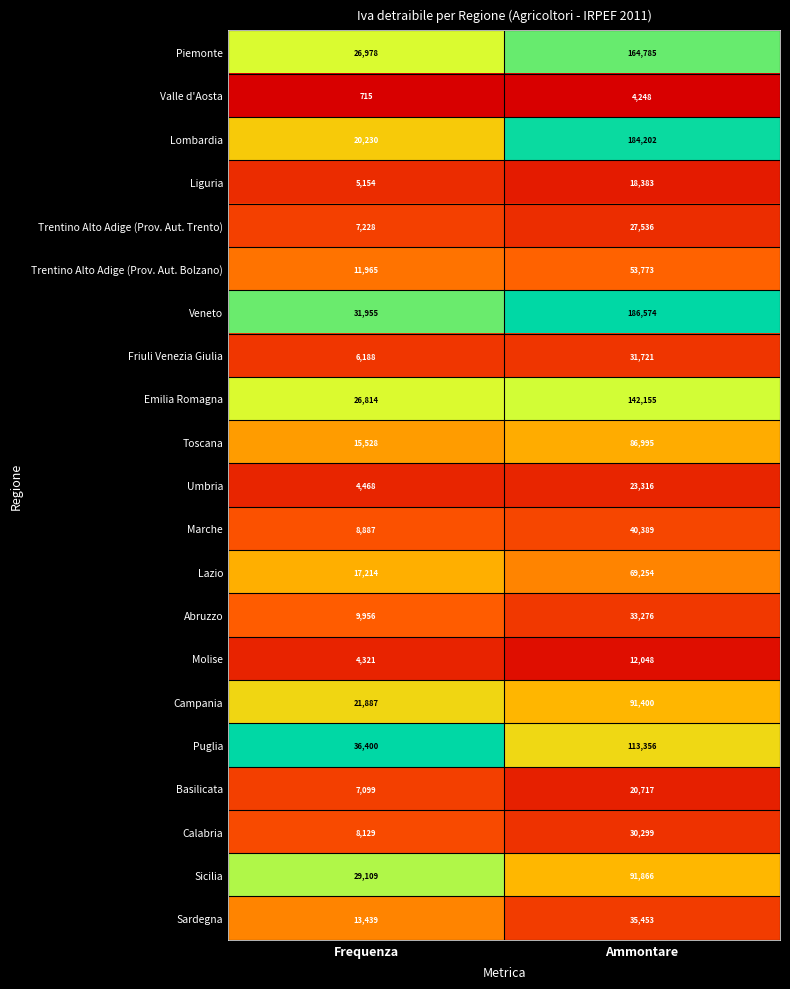

What is the difference between the highest and lowest values at Ammontare?

182326